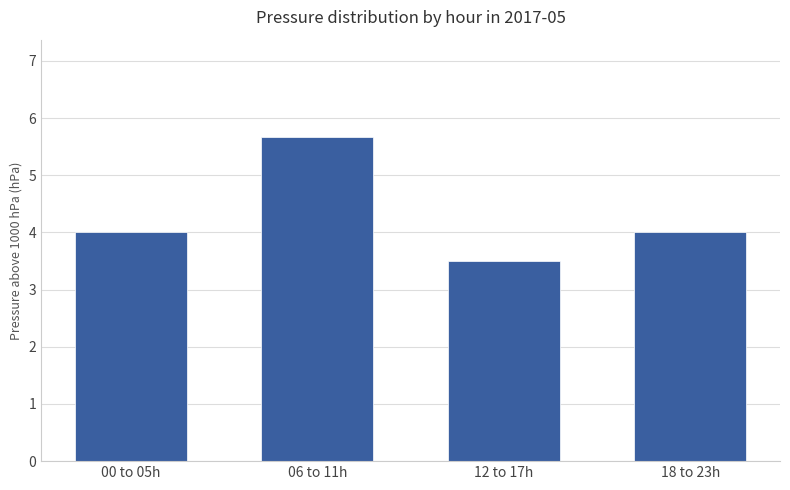

Count the number of categories in the chart.

4